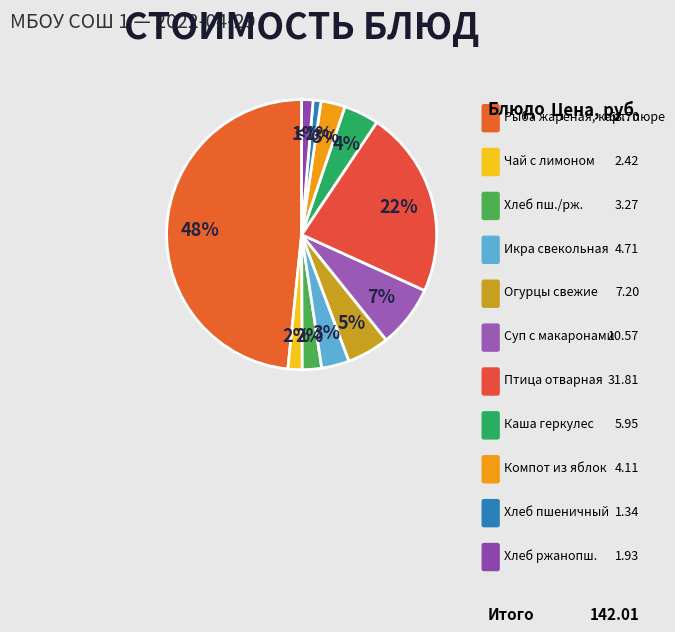

Does any single category account for the majority?

No